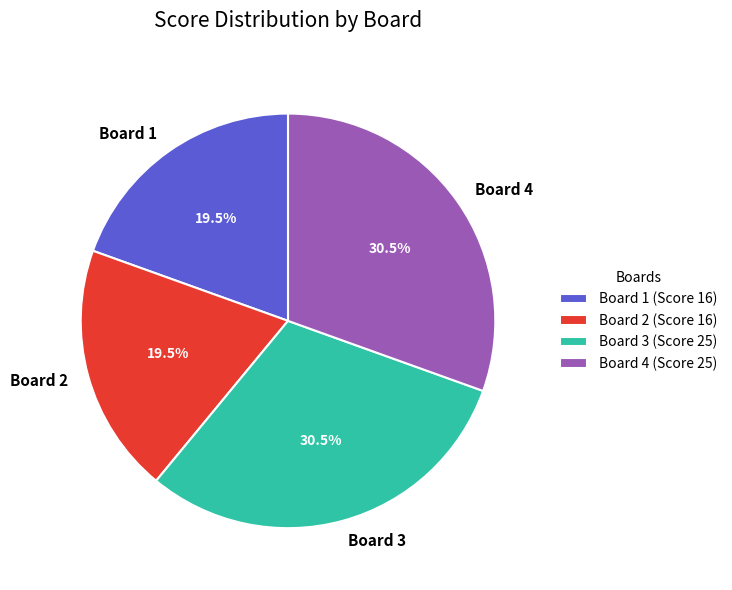

Count the number of slices in the pie.

4